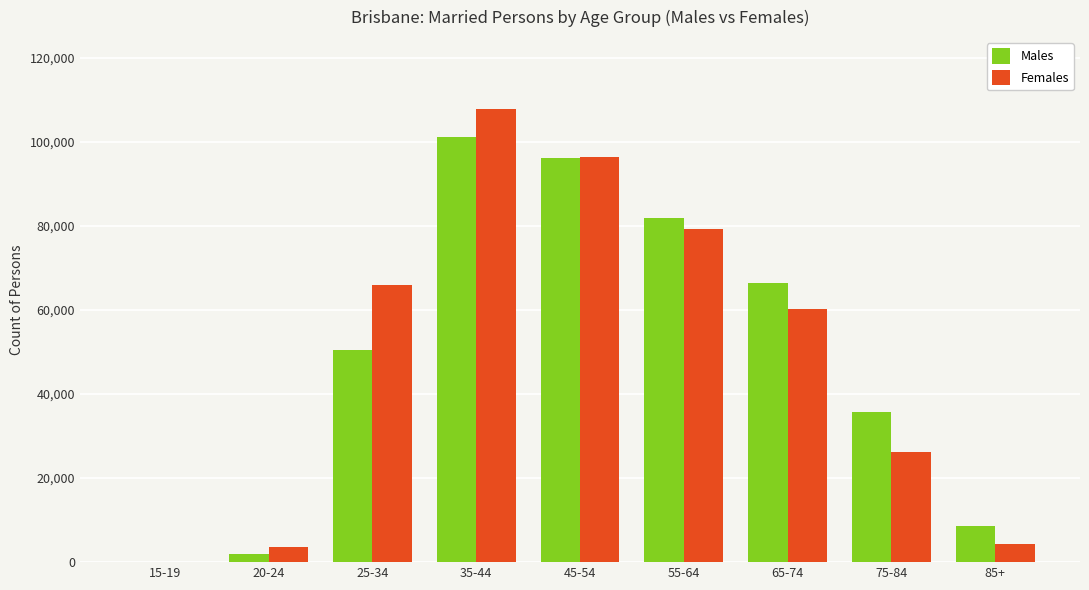

Which category has the highest value across all series?

35-44